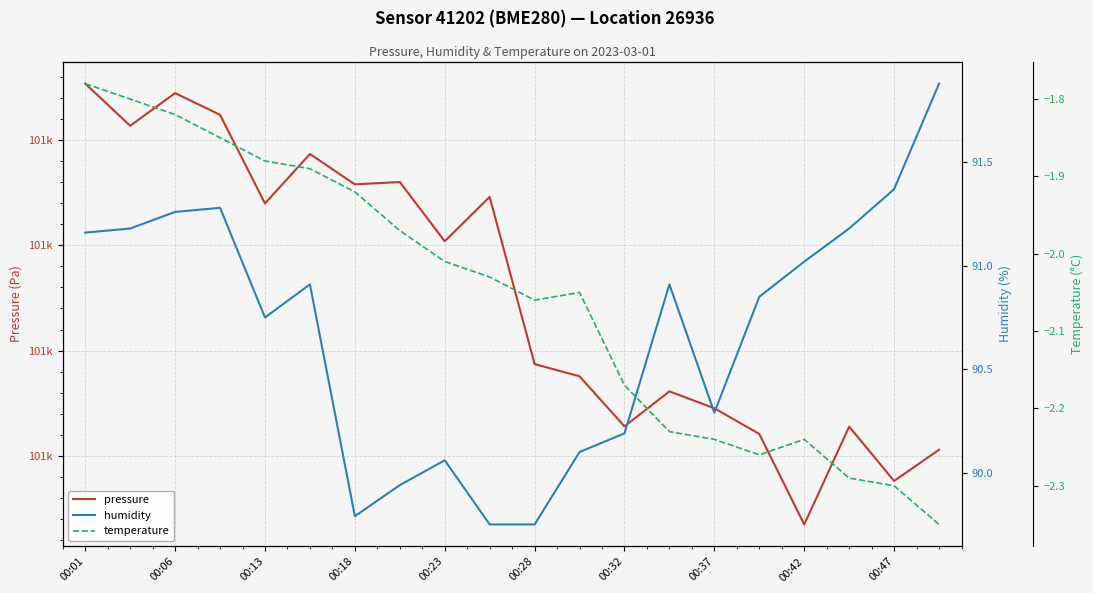

Reading right to left, what are all the values shown in this chart?

pressure: 100540.6	100537.6	100542.8	100533.5	100542.1	100544.5	100546.1	100542.8	100547.6	100548.7	100564.6	100560.4	100566.0	100565.8	100568.7	100564.0	100572.4	100574.4	100571.3	100575.3
humidity: 91.9	91.4	91.2	91.0	90.8	90.3	90.9	90.2	90.1	89.8	89.8	90.1	89.9	89.8	90.9	90.8	91.3	91.3	91.2	91.2
temperature: -2.4	-2.3	-2.3	-2.2	-2.3	-2.2	-2.2	-2.2	-2.0	-2.1	-2.0	-2.0	-2.0	-1.9	-1.9	-1.9	-1.9	-1.8	-1.8	-1.8